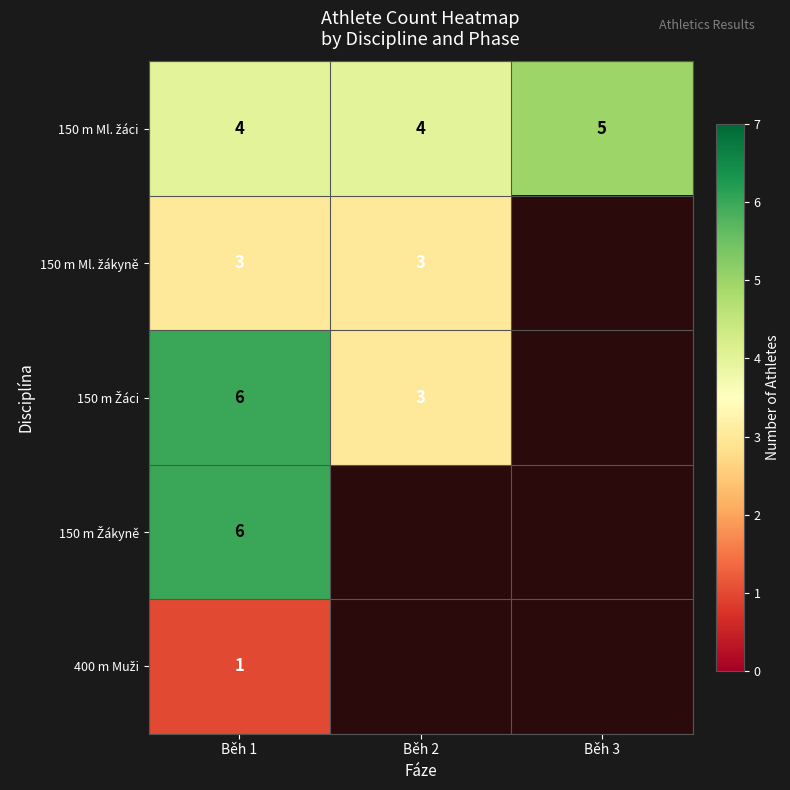

What is the total value across all series at Běh 1?

20